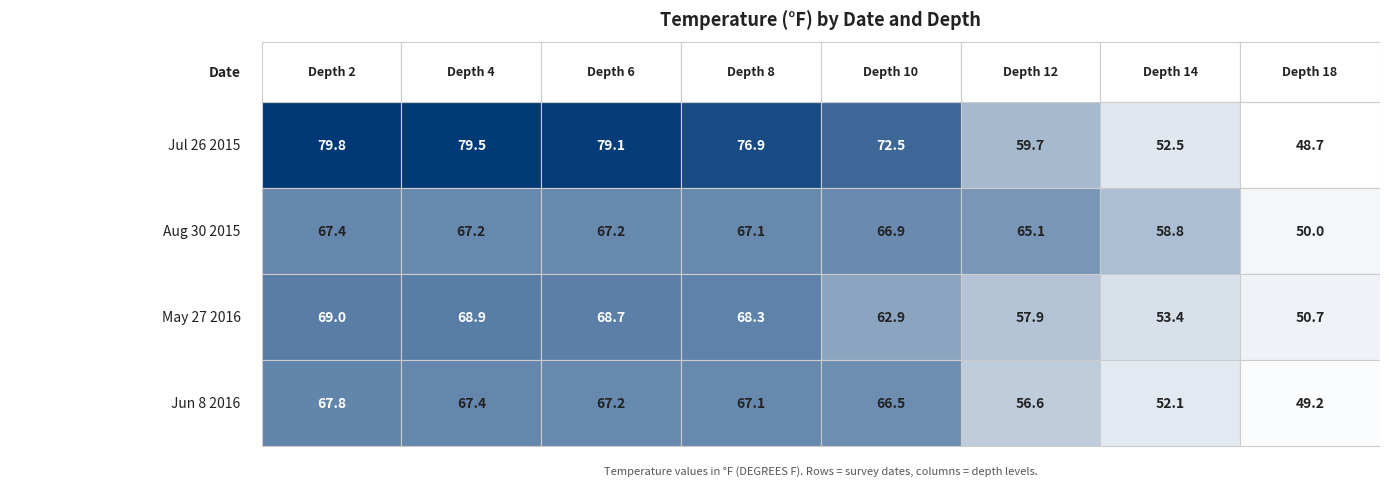

Between 4 and 06/08/2016, which is larger?

06/08/2016